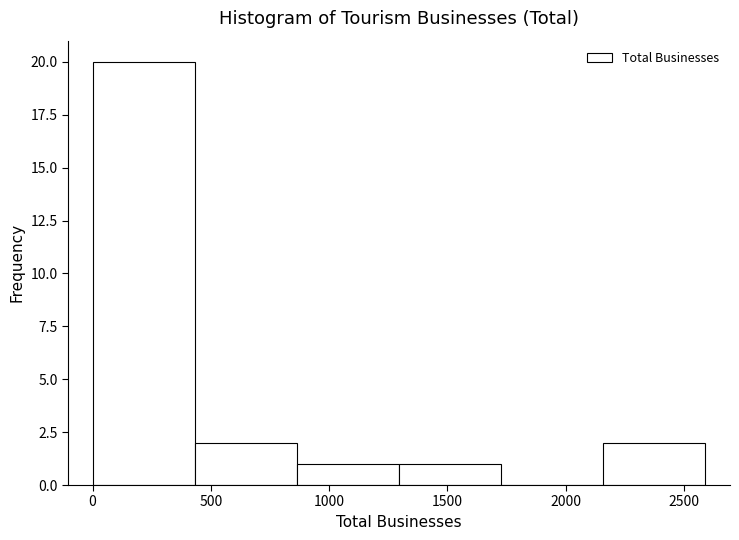

Over which range of the x-axis is the bar tallest?

0 to 450